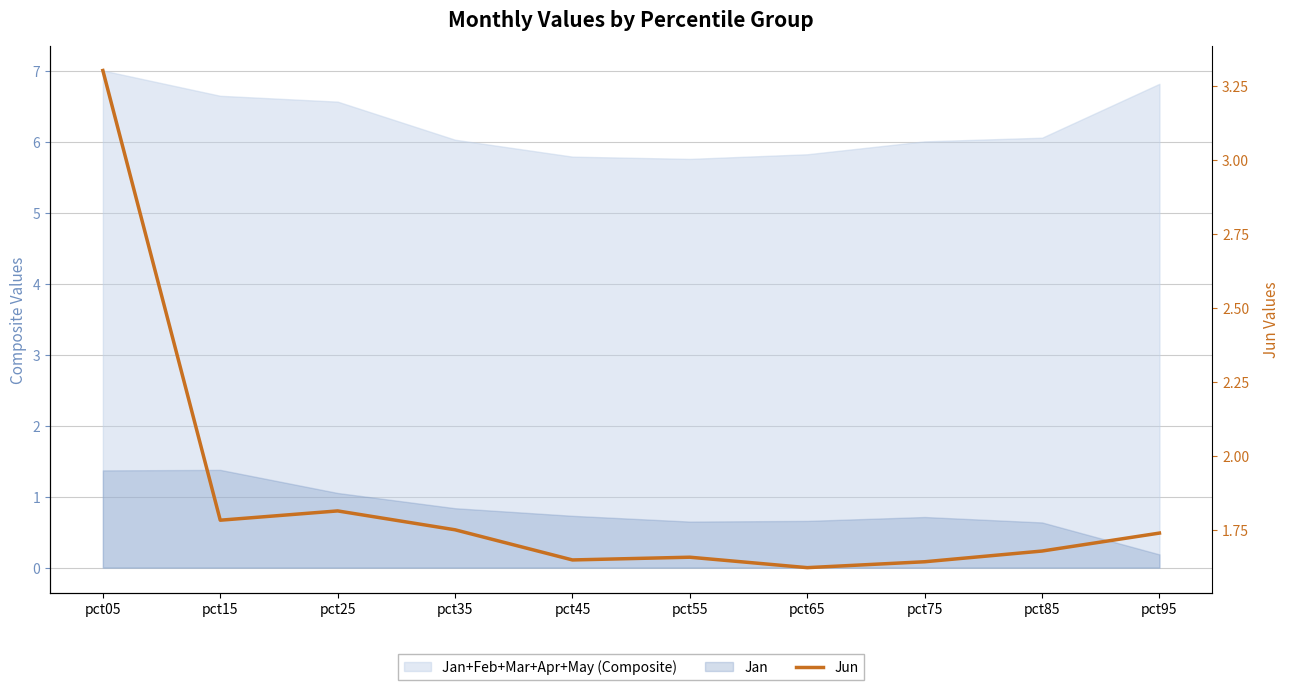

List the labels in order of value, largest first.

pct05, pct25, pct15, pct35, pct95, pct85, pct55, pct45, pct75, pct65